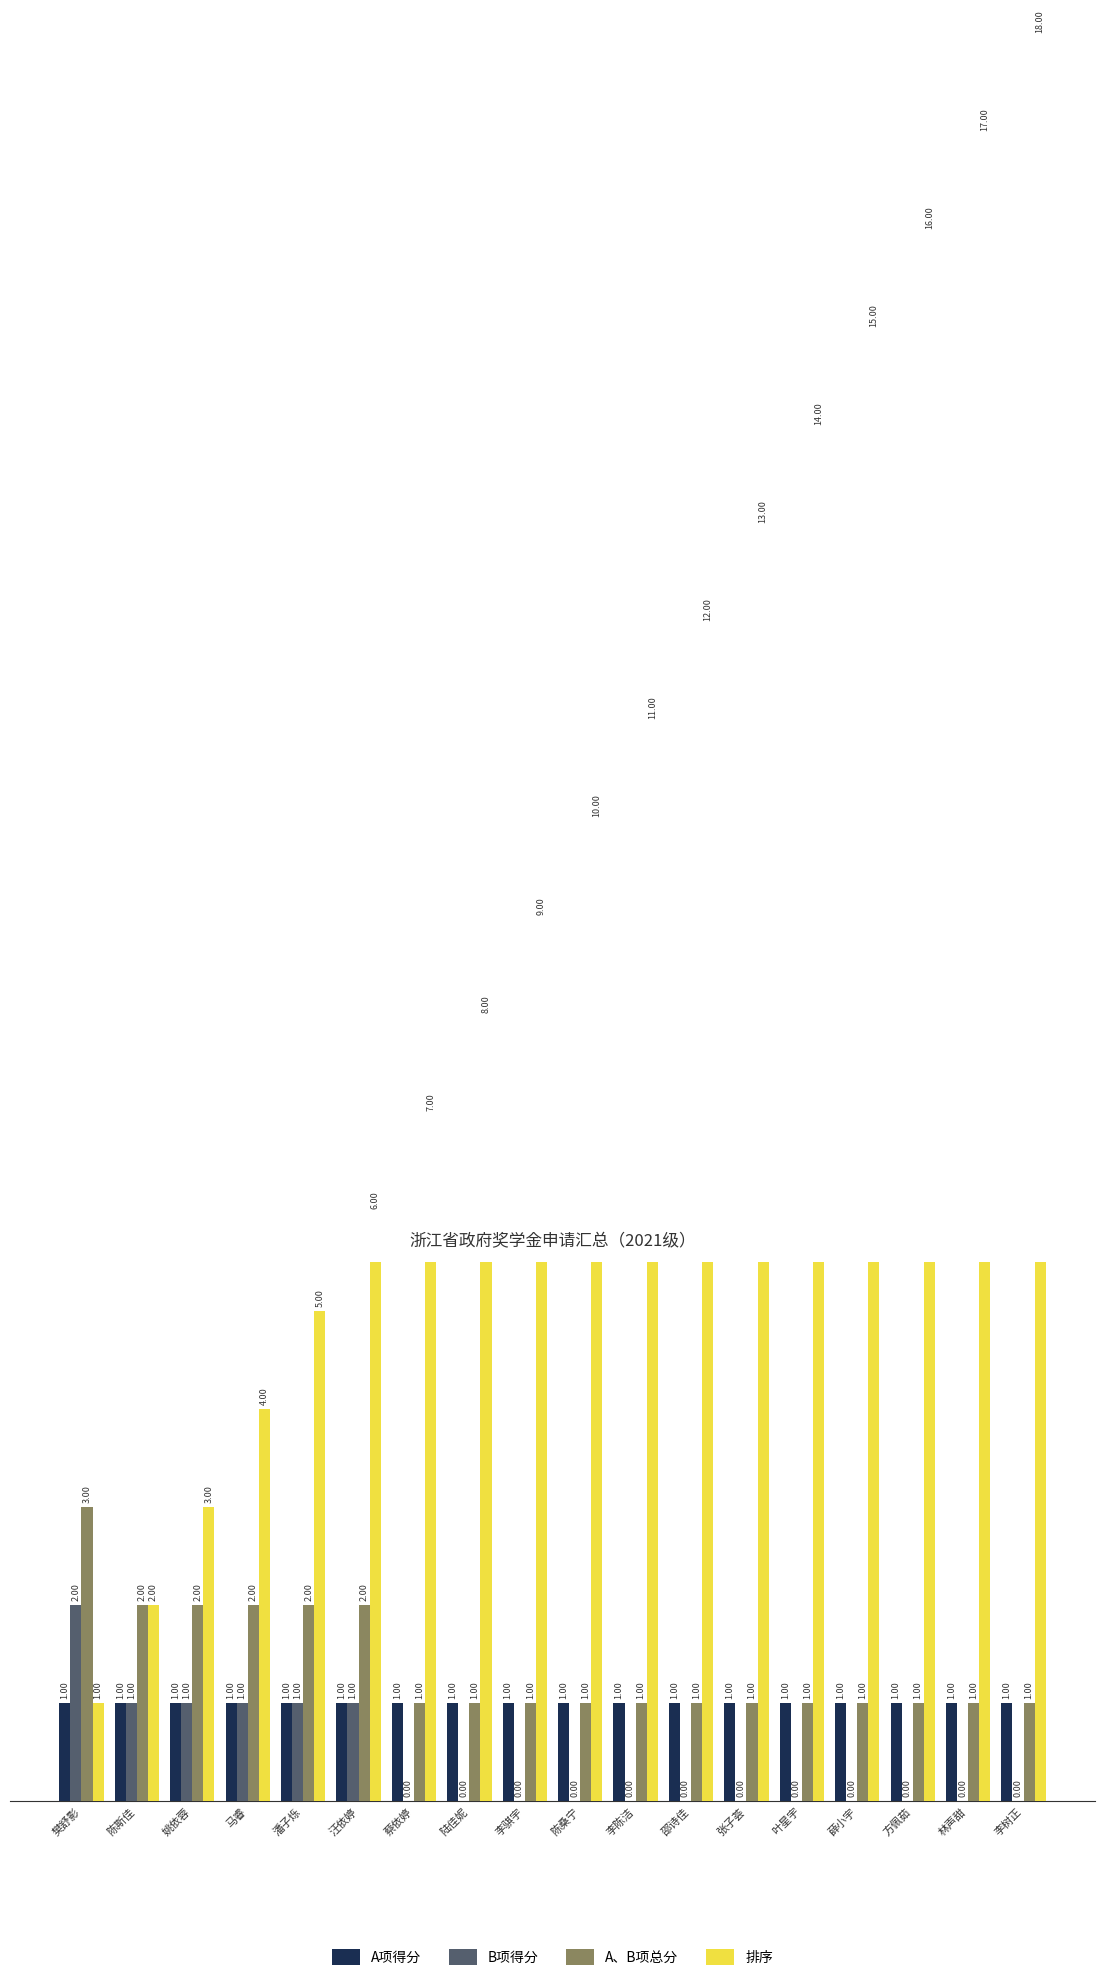

What is the difference between the highest and lowest values at 陈桑宁?

10